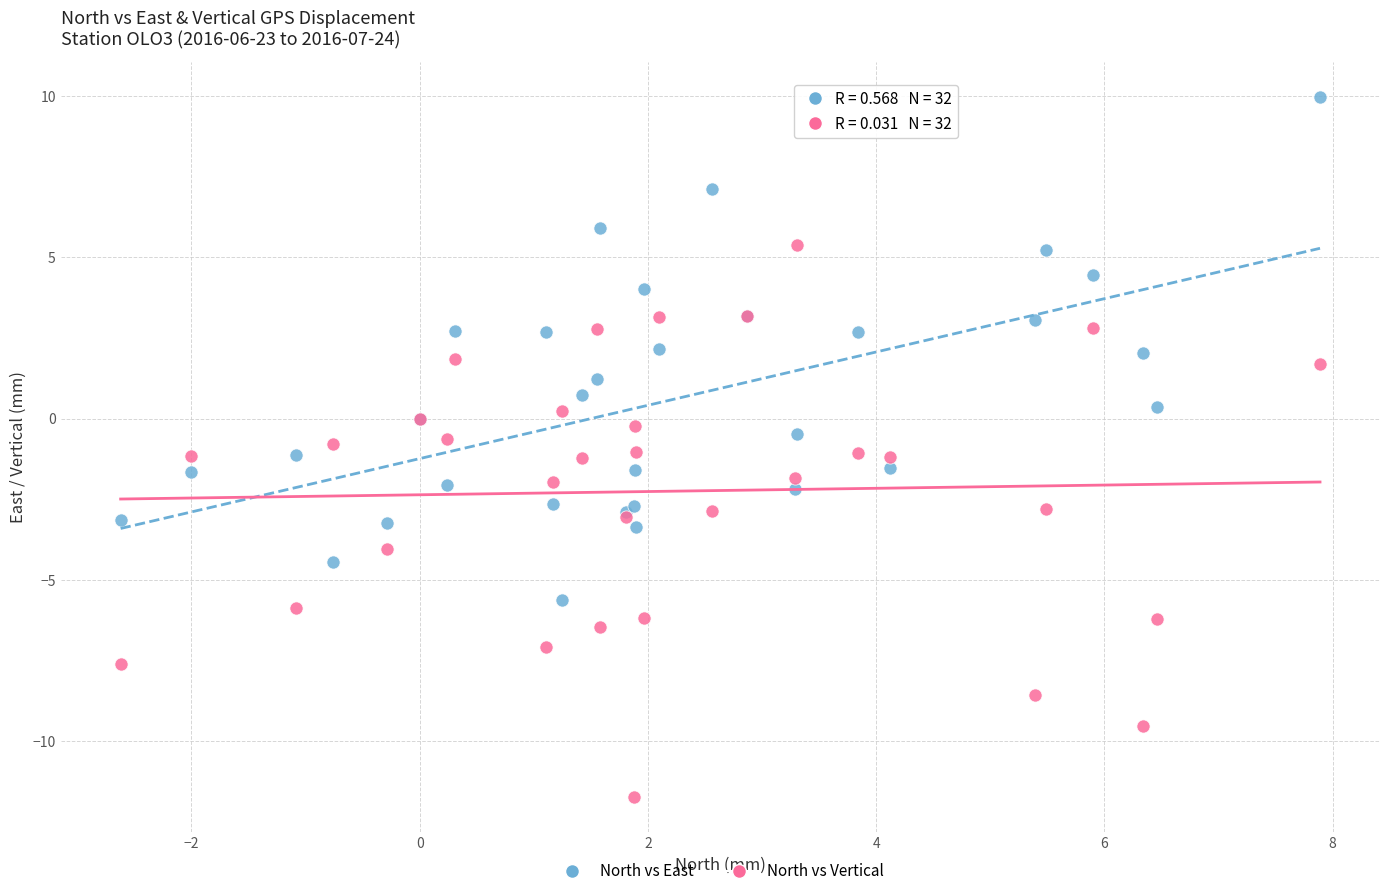

Which series reaches the maximum Y coordinate?

North vs East